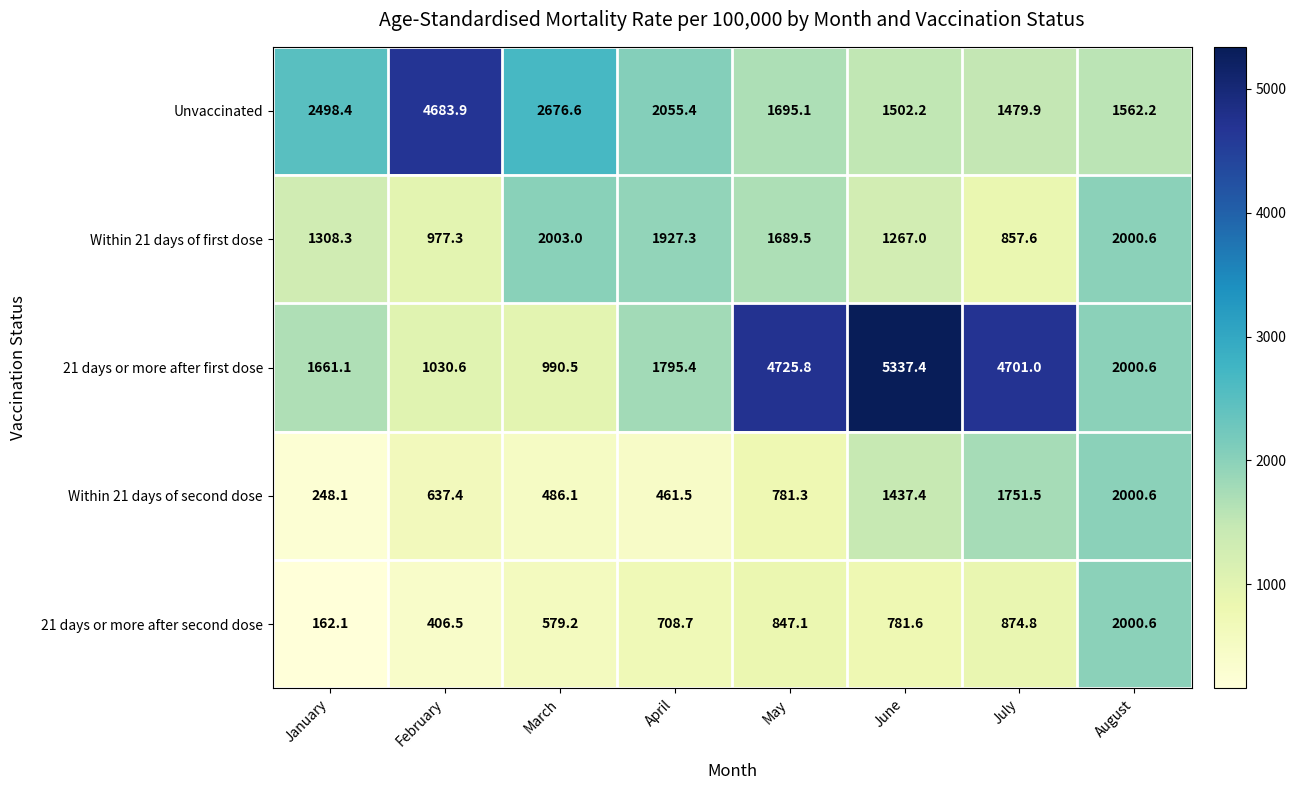

What is the difference between the second highest and minimum values in the Within 21 days of second dose series?

1503.4